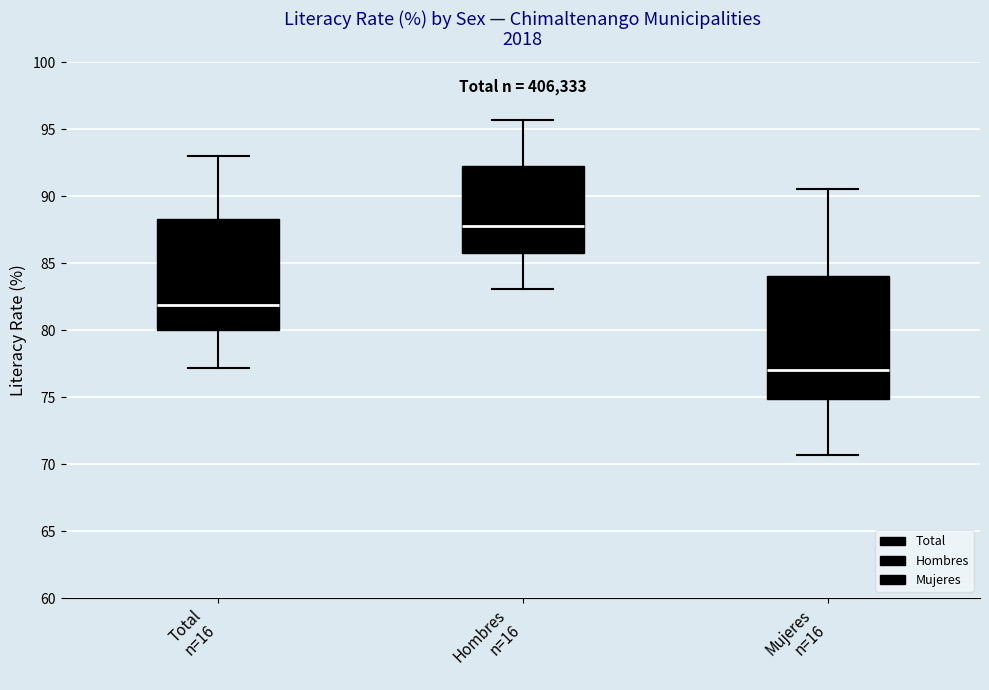

Reading left to right, transcribe this box plot: for each box, give where its median line is, the range the box spans, and where its two whiskers end, as read against the y-axis. The values are not printed on the chart, so give them approximately, as read against the axis.

Total n=16: median 82.0, box 80.0 to 88.5, whiskers 77.0 to 93.0
Hombres n=16: median 88.0, box 86.0 to 92.0, whiskers 83.0 to 95.5
Mujeres n=16: median 77.0, box 75.0 to 84.0, whiskers 70.5 to 90.5